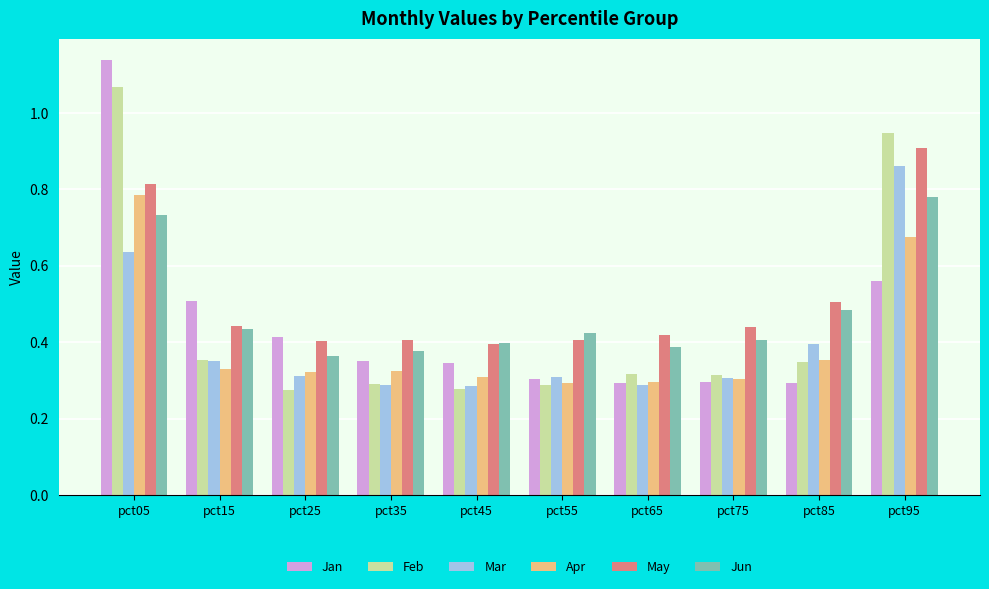

List the labels in order of Jun value, smallest first.

pct25, pct35, pct65, pct45, pct75, pct55, pct15, pct85, pct05, pct95